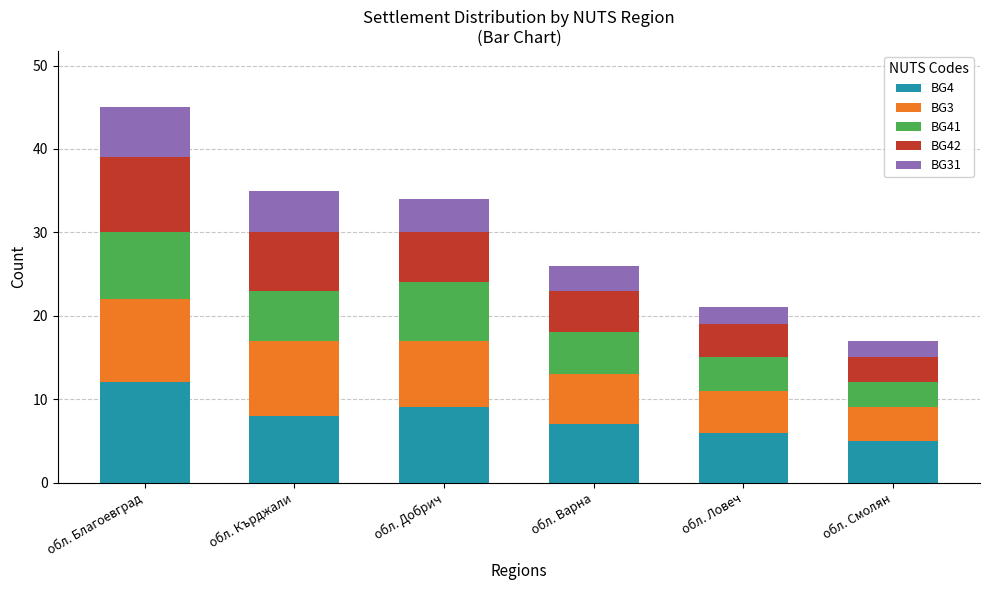

At which label does BG4 reach its peak?

обл. Благоевград